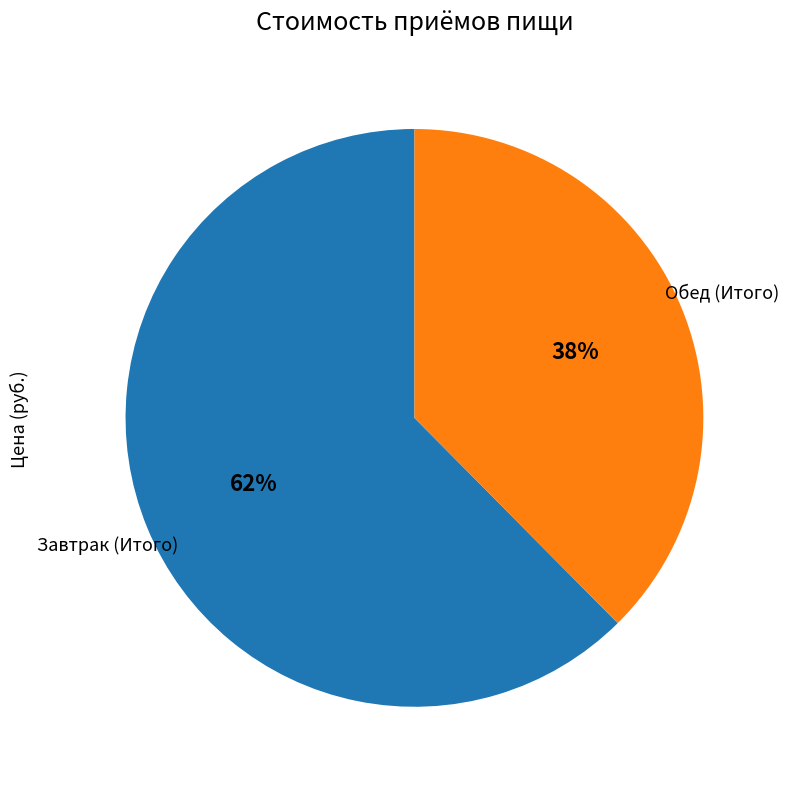

Is there any slice that represents more than half of the pie?

Yes